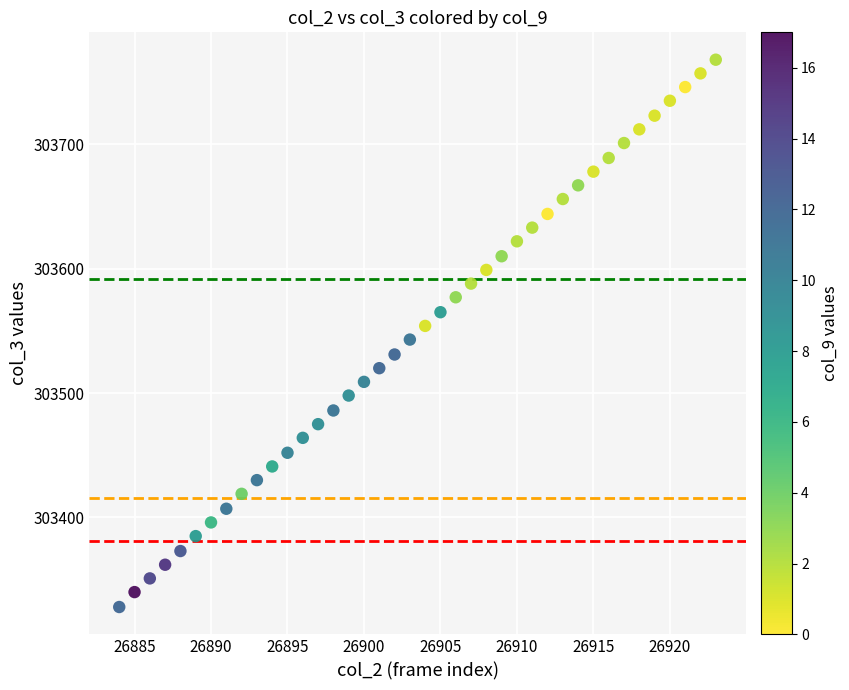

What is the range of X values (max minus min)?

39